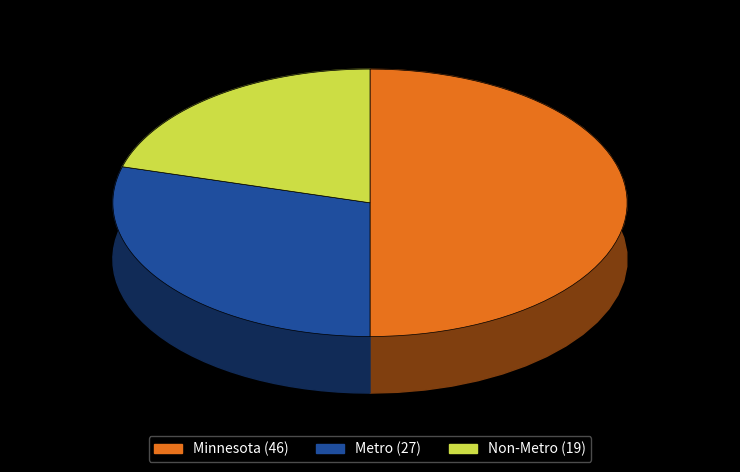

True or false: Non-Metro accounts for 21% of the total.

True